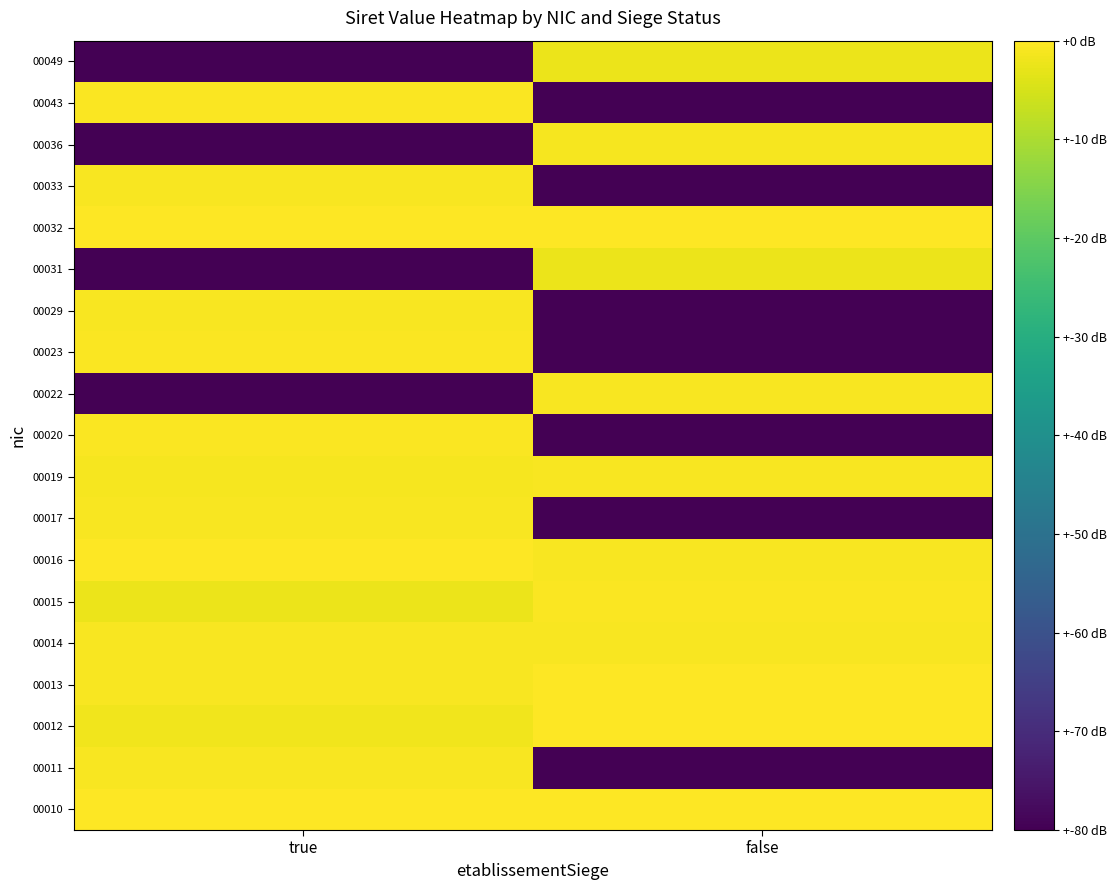

Reading left to right, list all the values displayed in this chart.

00010: true=13.6	false=13.6
00011: true=13.5	false=4.0
00012: true=13.4	false=13.6
00013: true=13.5	false=13.6
00014: true=13.5	false=13.5
00015: true=13.3	false=13.5
00016: true=13.6	false=13.5
00017: true=13.5	false=4.0
00019: true=13.5	false=13.5
00020: true=13.5	false=4.0
00022: true=4.0	false=13.5
00023: true=13.5	false=4.0
00029: true=13.5	false=4.0
00031: true=4.0	false=13.3
00032: true=13.6	false=13.6
00033: true=13.5	false=4.0
00036: true=4.0	false=13.5
00043: true=13.6	false=4.0
00049: true=4.0	false=13.3